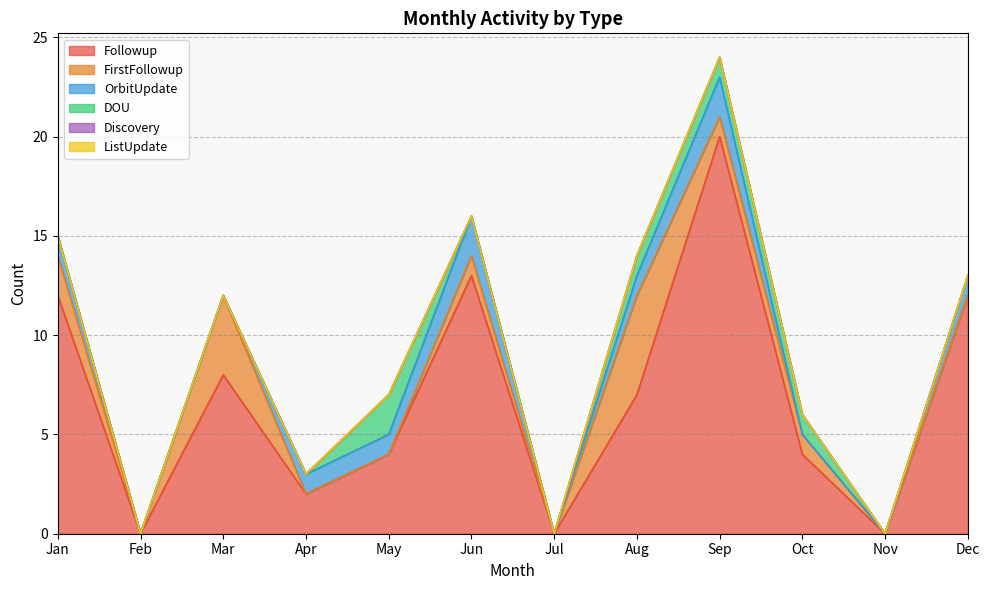

What is the sum of the OrbitUpdate values at Oct and Jun?

2